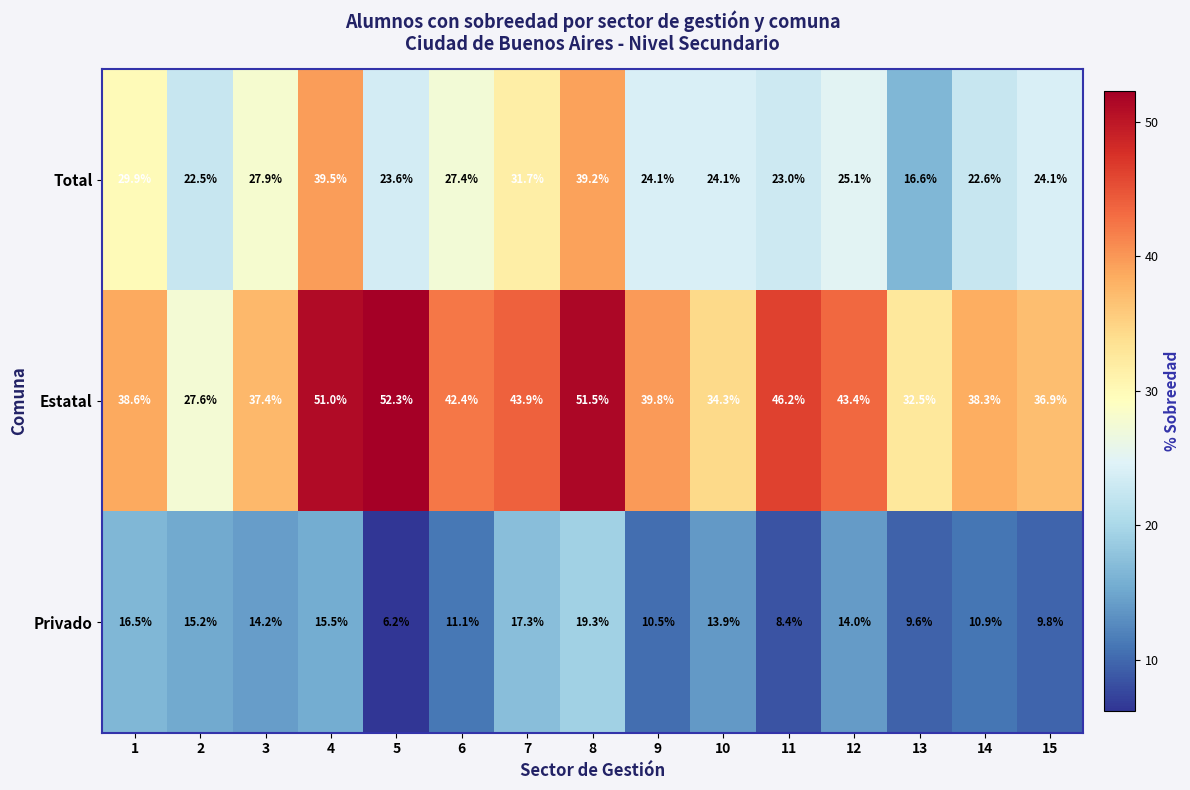

At which category does the chart reach its minimum across all series?

5